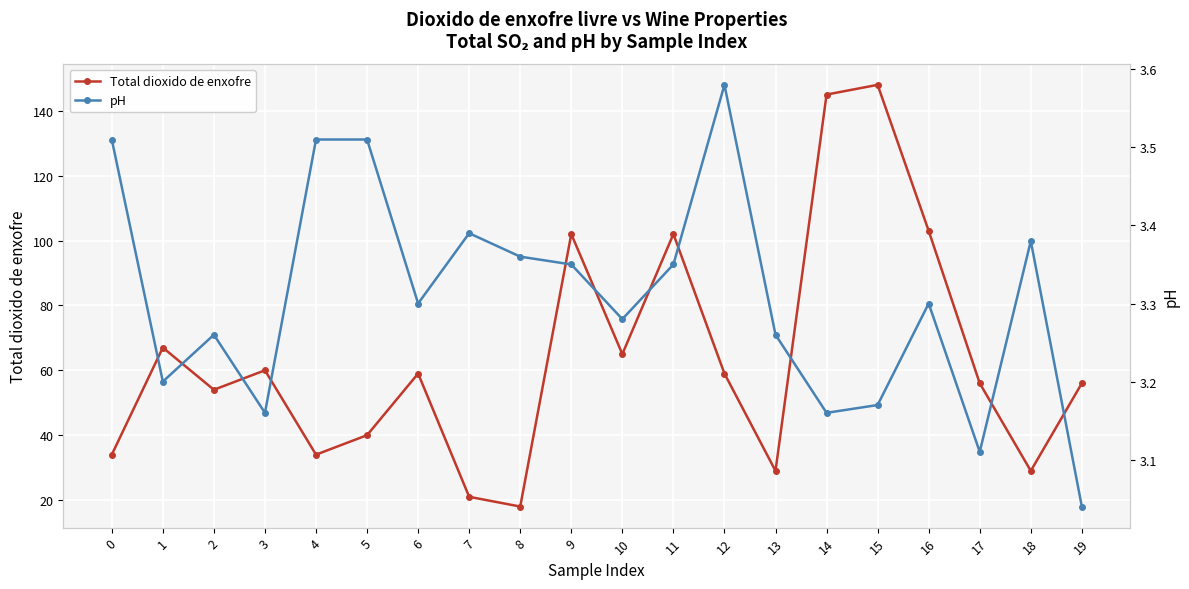

What is the maximum value for Total dioxido de enxofre?

148